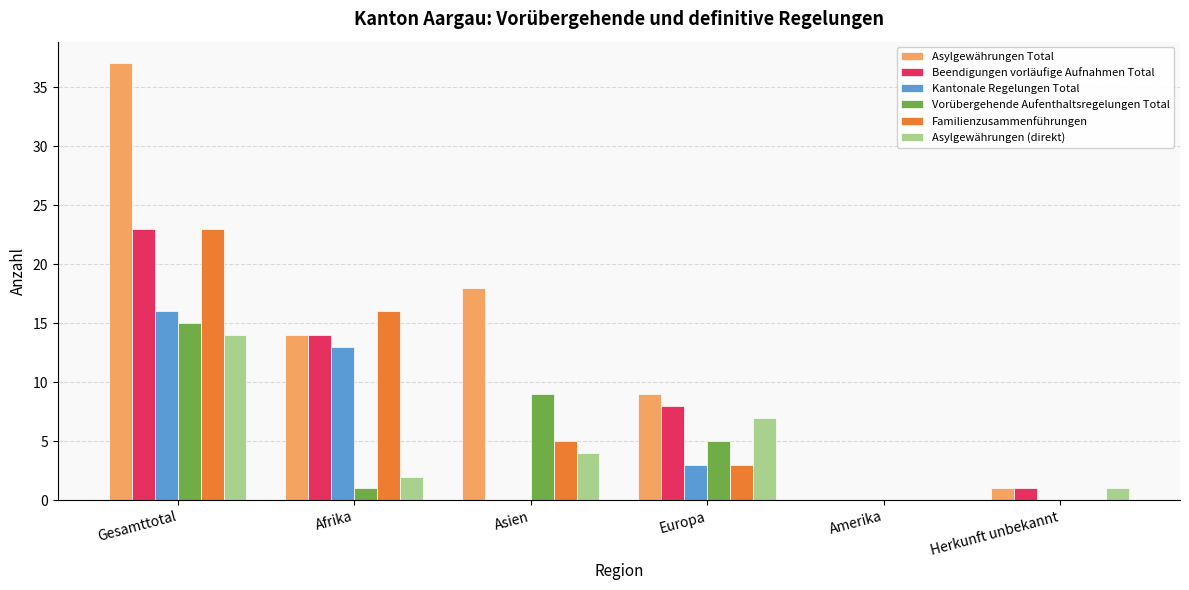

Which series has the largest total across all categories?

Asylgewährungen Total